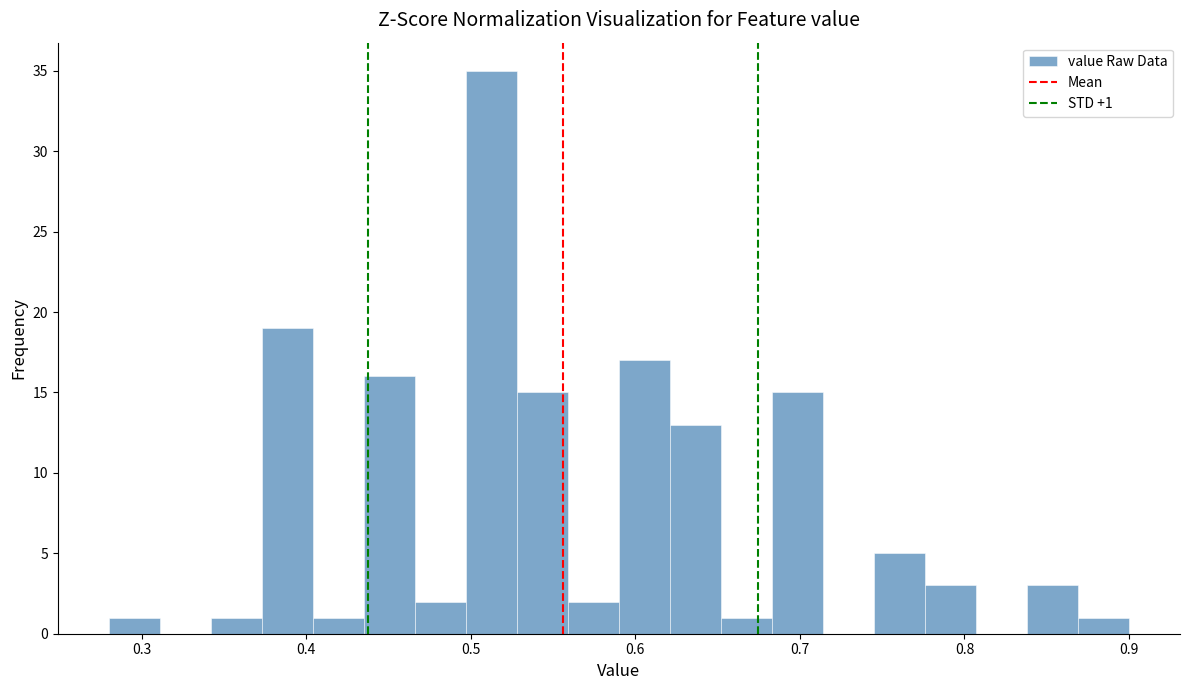

Read against the x-axis, roughly where is the centre of the tallest bar?

0.51